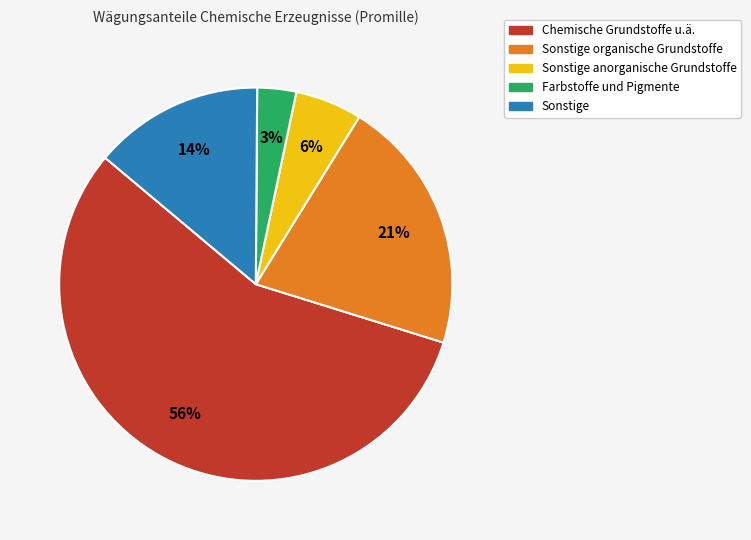

Is there a majority slice in this chart?

Yes